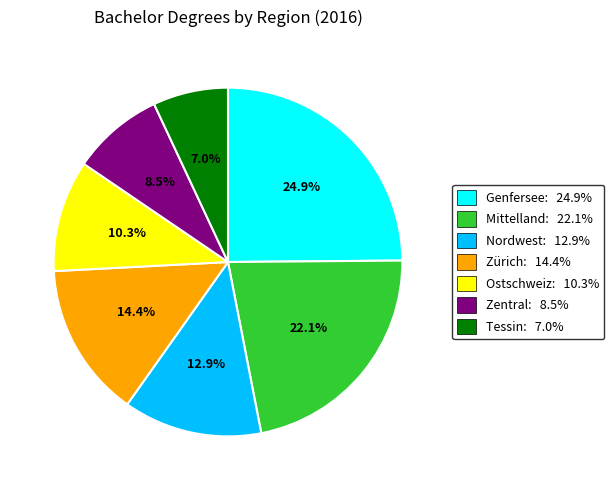

Is there a majority slice in this chart?

No